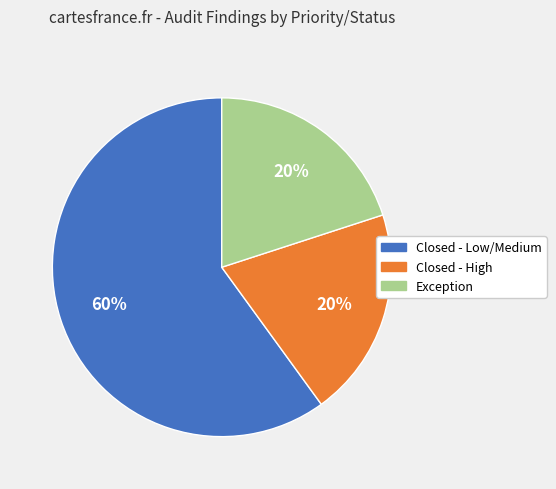

Which slice is the largest?

Closed - Low/Medium